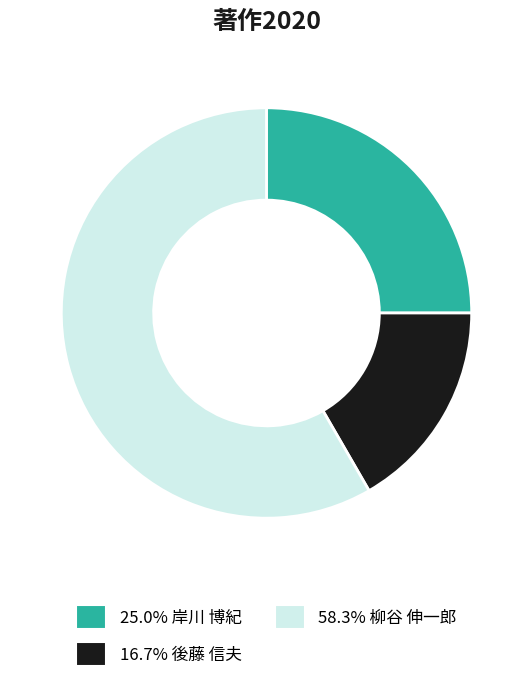

Approximately how many times larger is the value at 25.0% 岸川 博紀 compared to 16.7% 後藤 信夫?

1.5